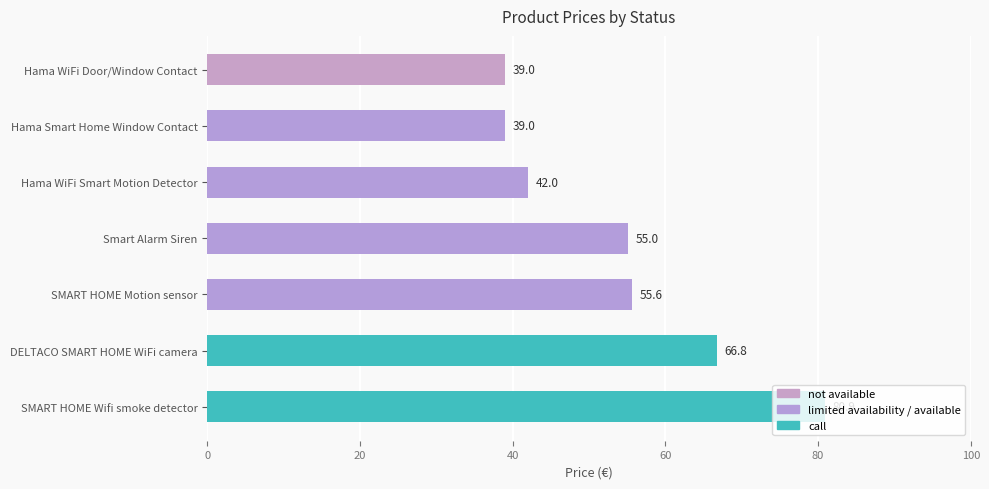

How many categories are shown in the chart?

7